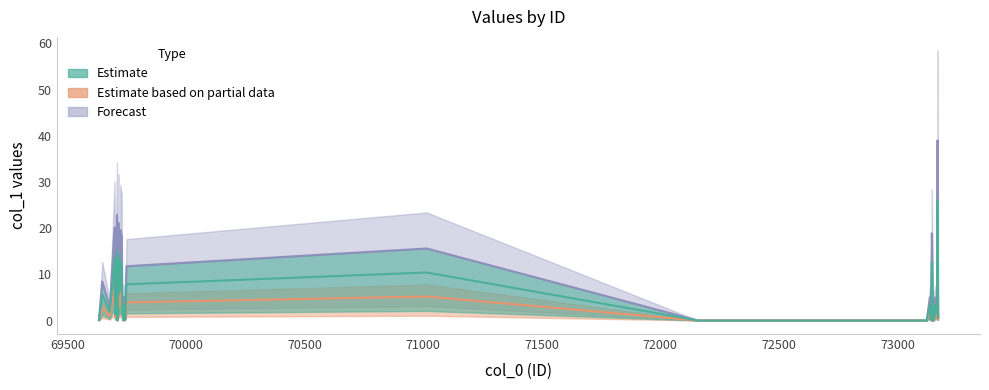

What is the difference between the second highest and minimum values in the Forecast series?

22.8